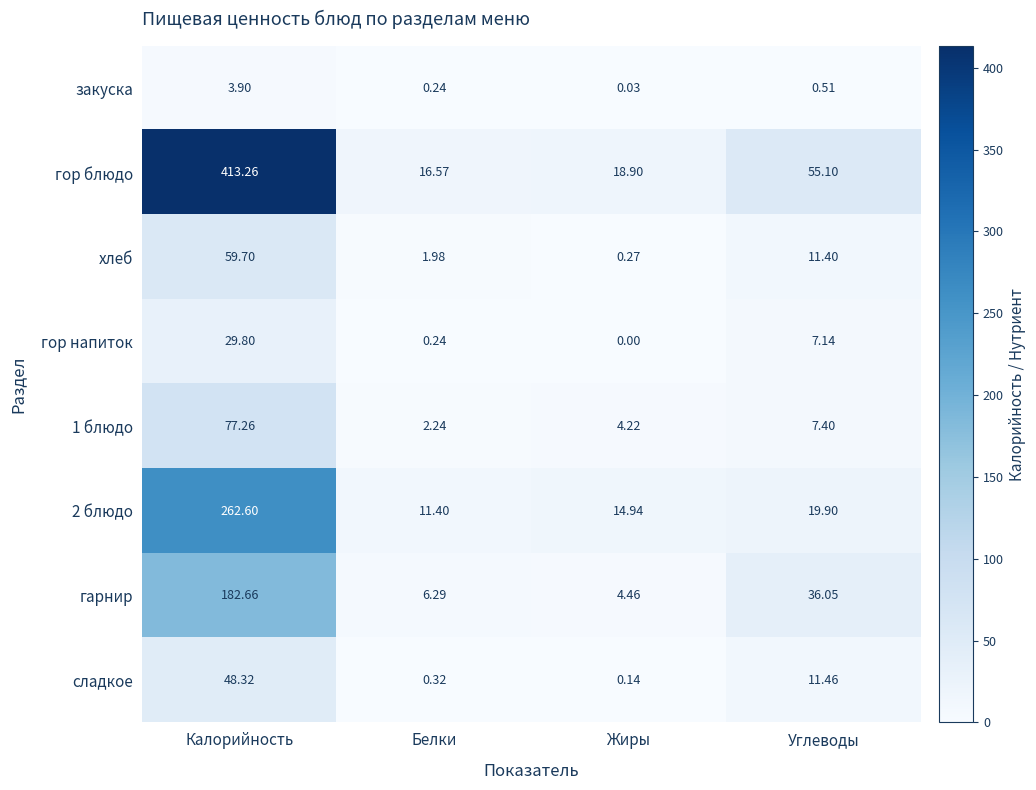

Is the value of гор блюдо at Белки greater than the value of 1 блюдо at Углеводы?

Yes